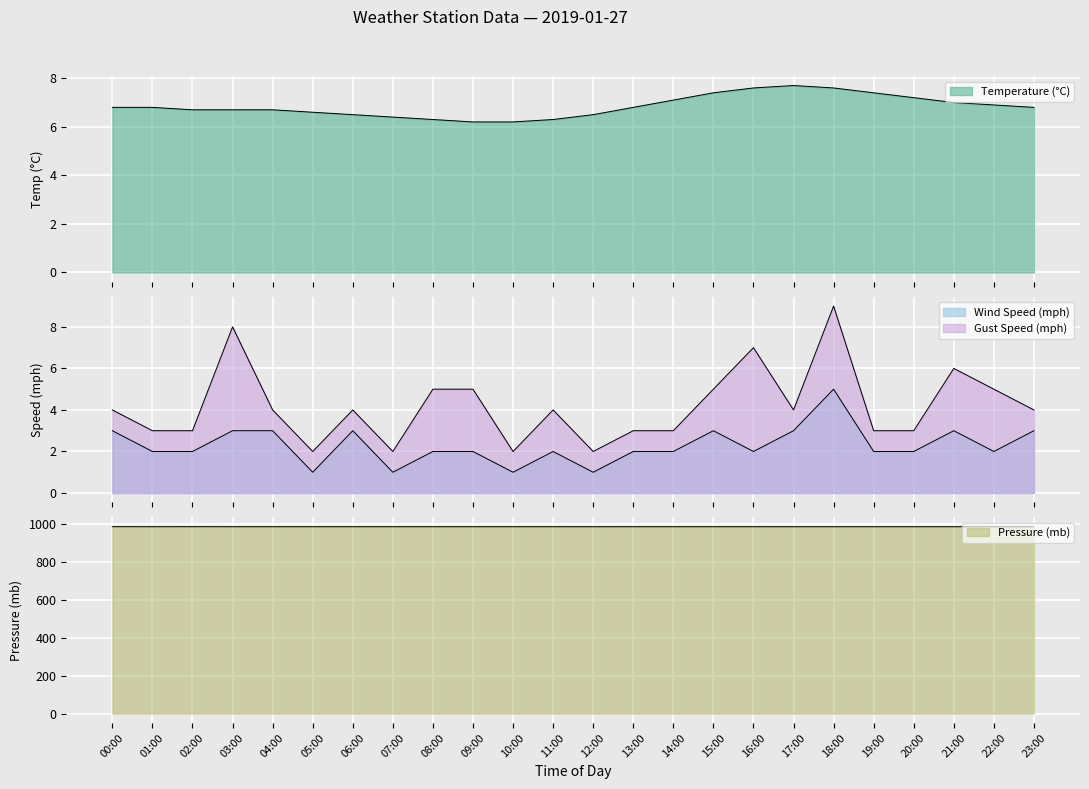

What is the average value of the wind_mph series?

2.3